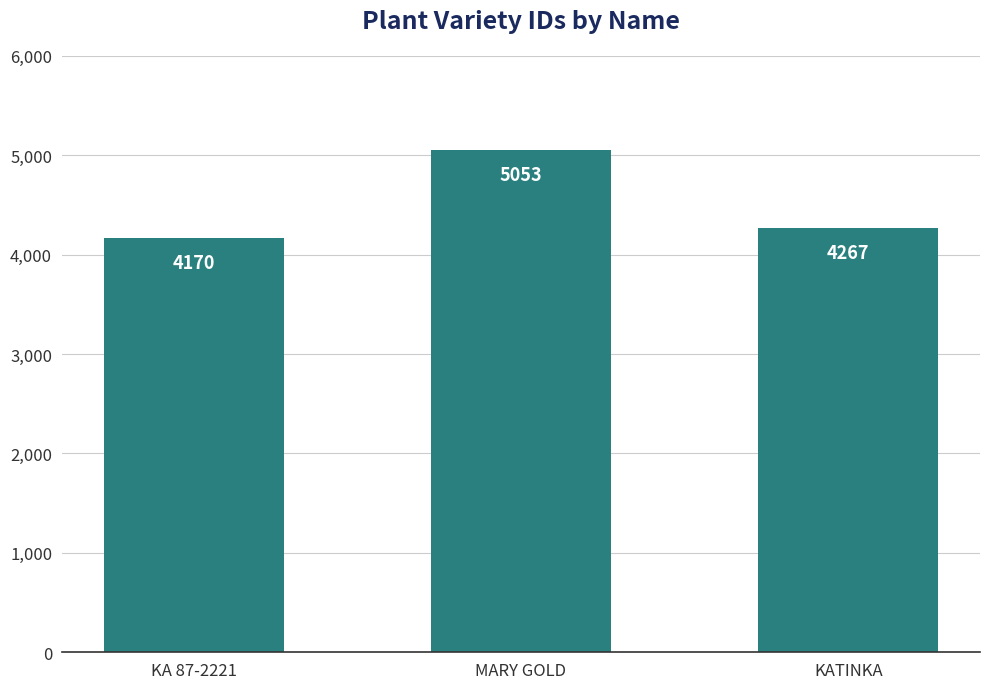

Are the bars horizontal?

No